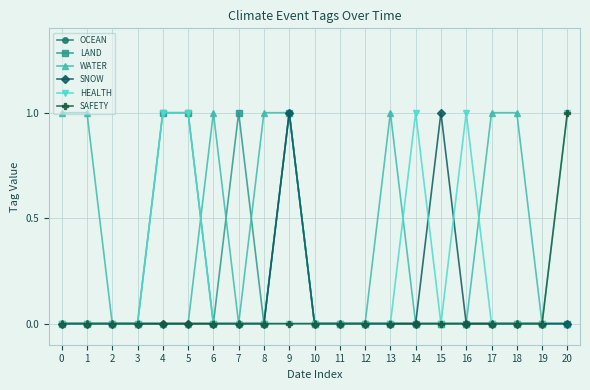

Is the value of OCEAN at 16 greater than the value of HEALTH at 20?

No